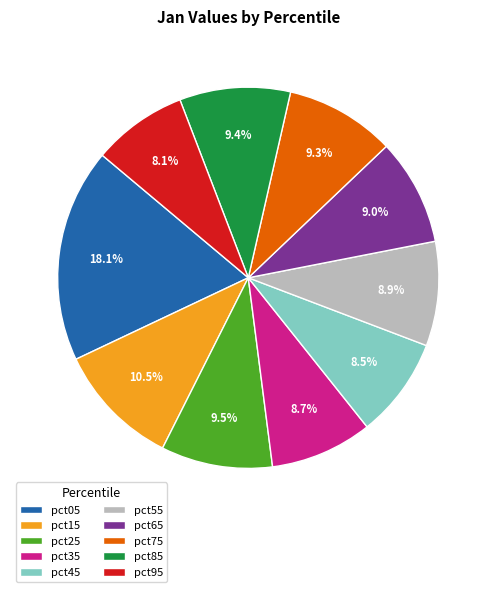

Which slice is the largest?

pct05